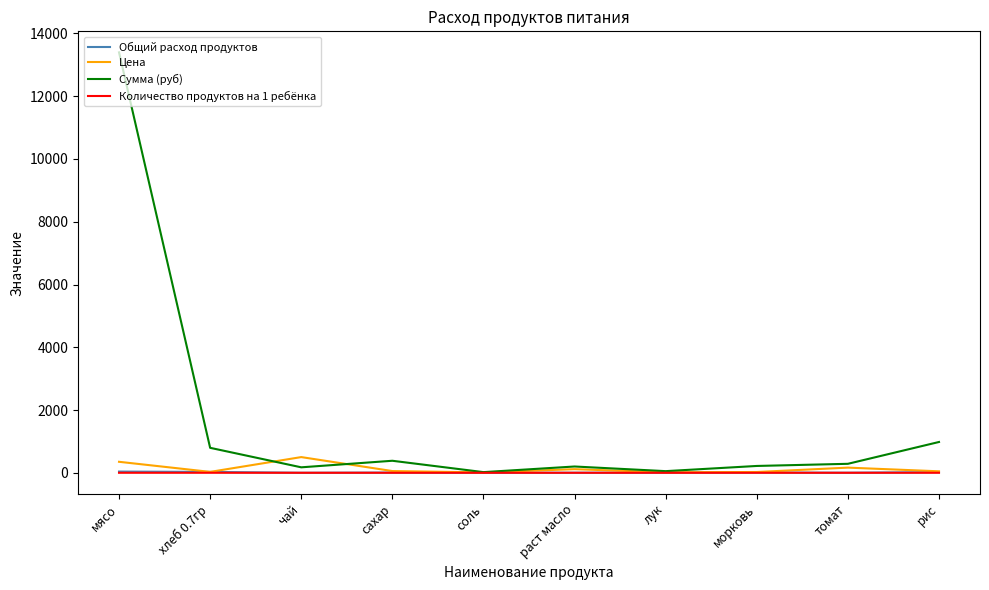

The value of Цена at мясо is 350.0. True or false?

True